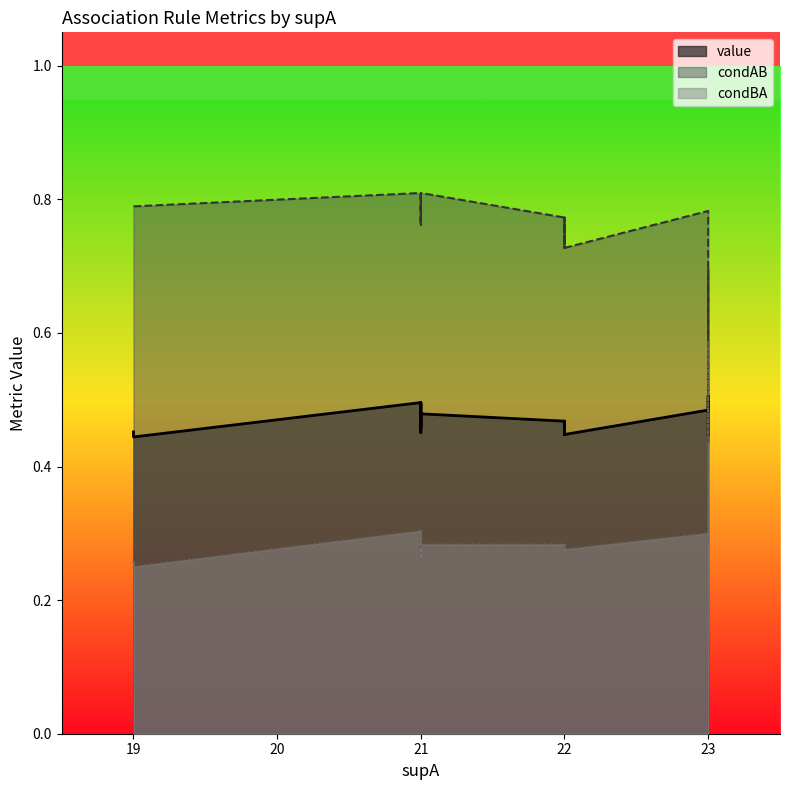

Reading left to right, what are all the values shown in this chart?

value: 0.5	0.5	0.5	0.5	0.5	0.5	0.5	0.5	0.5	0.5	0.5	0.5	0.5	0.5	0.5	0.4	0.4	0.4	0.4	0.4
condBA: 0.6	0.3	0.3	0.3	0.3	0.3	0.3	0.3	0.3	0.3	0.3	0.3	0.3	0.3	0.3	0.3	0.3	0.3	0.3	0.2
condAB: 0.4	0.8	0.8	0.8	0.8	0.8	0.8	0.8	0.8	0.8	0.8	0.8	0.8	0.8	0.8	0.7	0.7	0.7	0.7	0.8